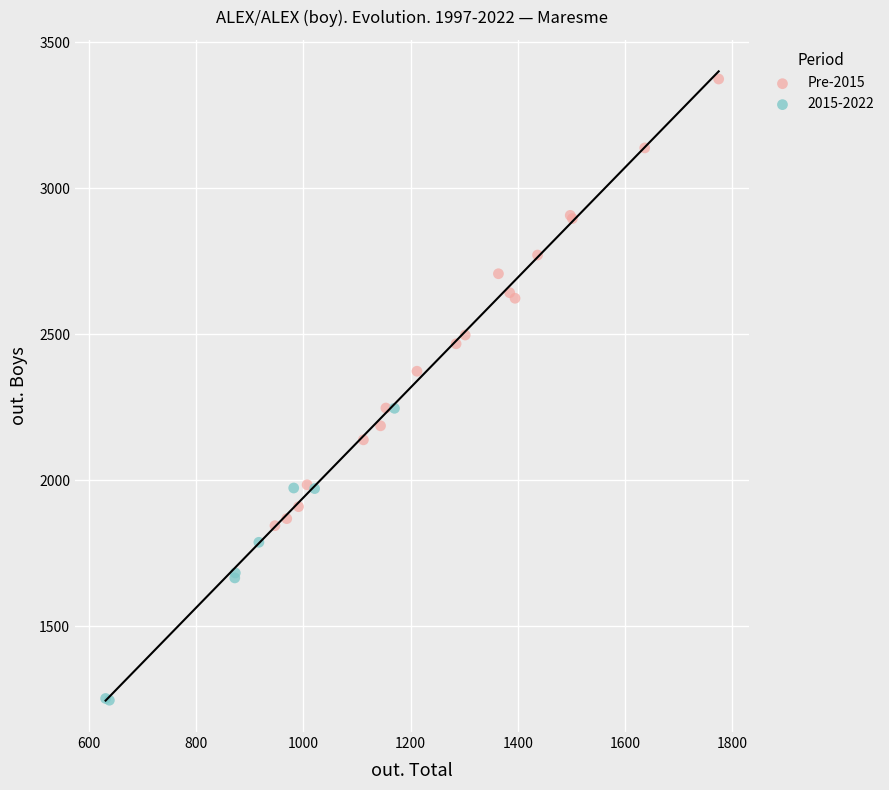

Which series has the largest Y range (max minus min)?

Pre-2015